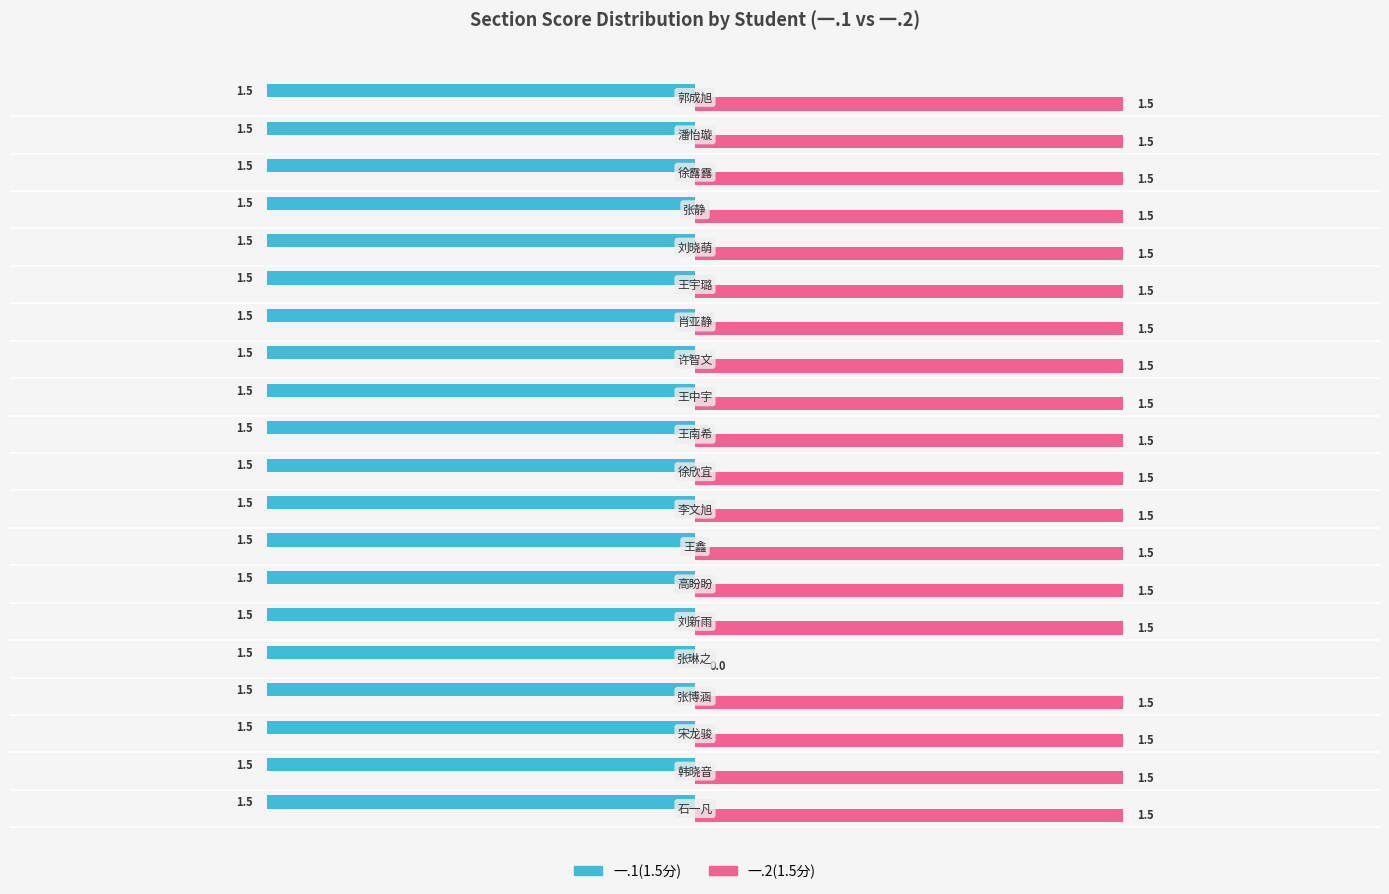

Which series has the largest total across all categories?

一.2(1.5分)